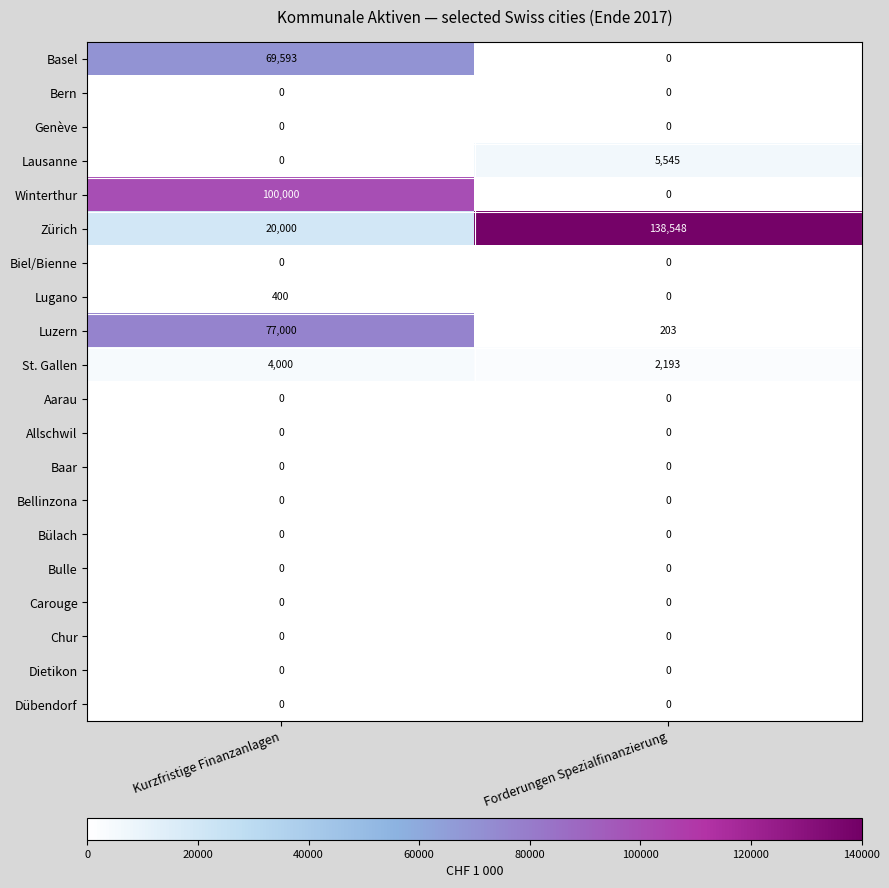

Which series changed the most between Kurzfristige Finanzanlagen and Forderungen Spezialfinanzierung?

Zürich